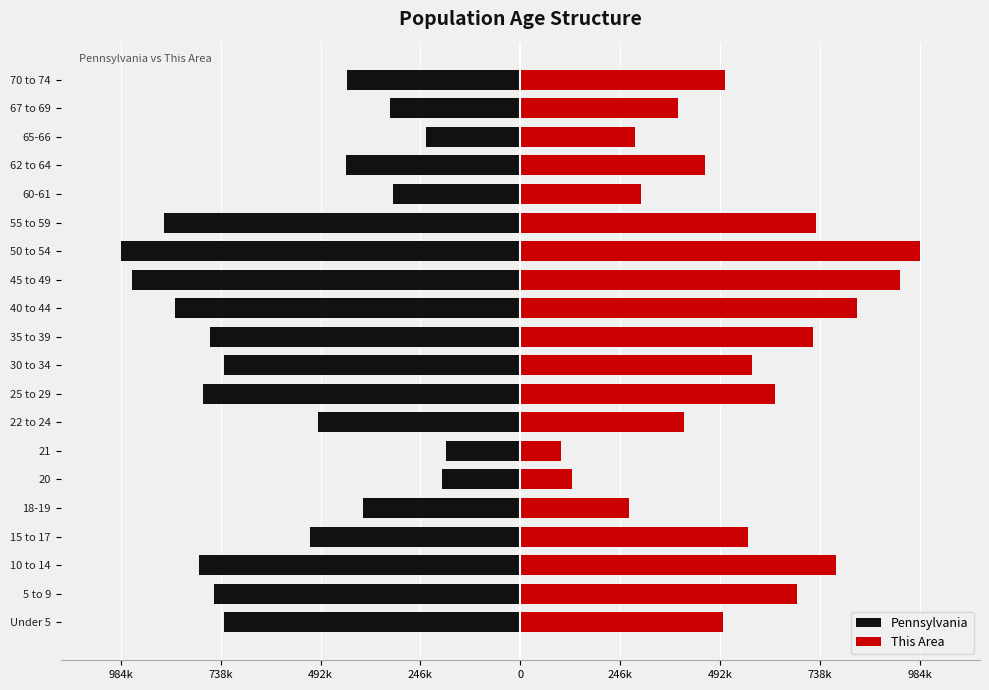

How many data points in This Area are less than 560487?

10